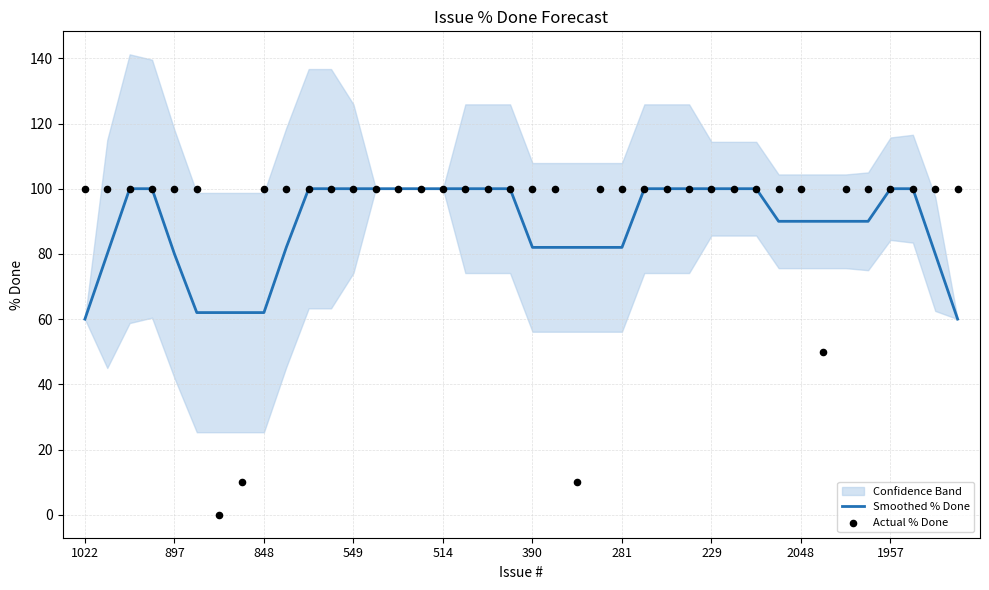

Is it true that Smoothed % Done equals 98 at 848?

False